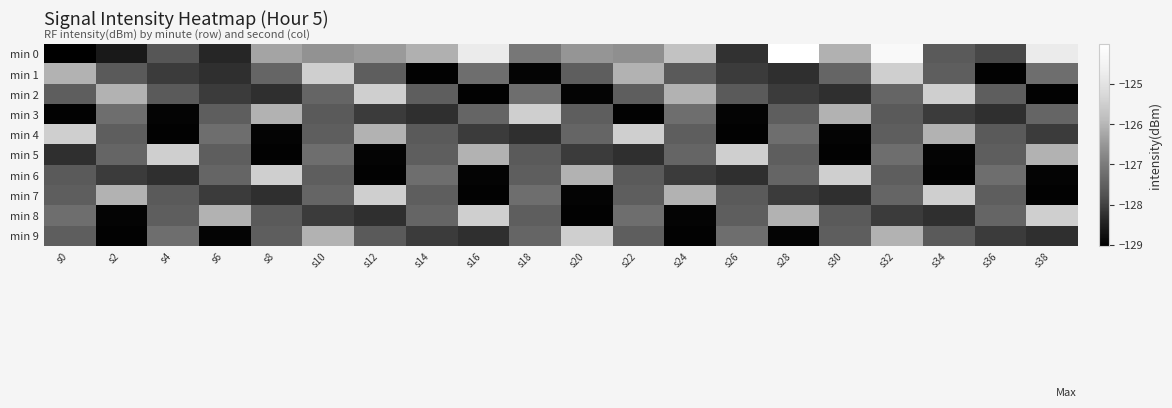

Which series changed the most between s4 and s34?

min 5